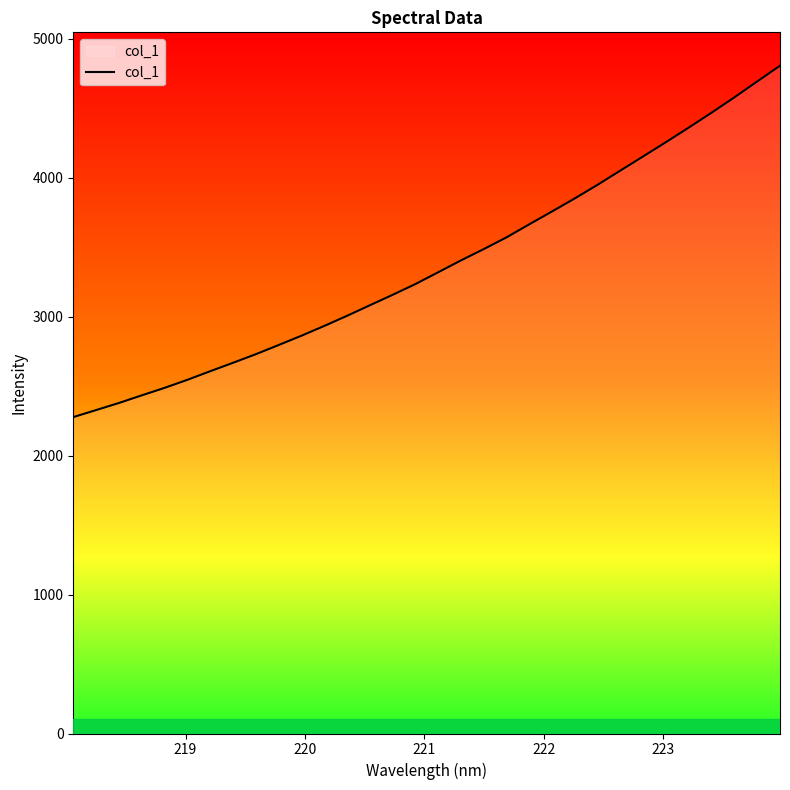

What is the difference between the maximum and minimum values?

2528.1